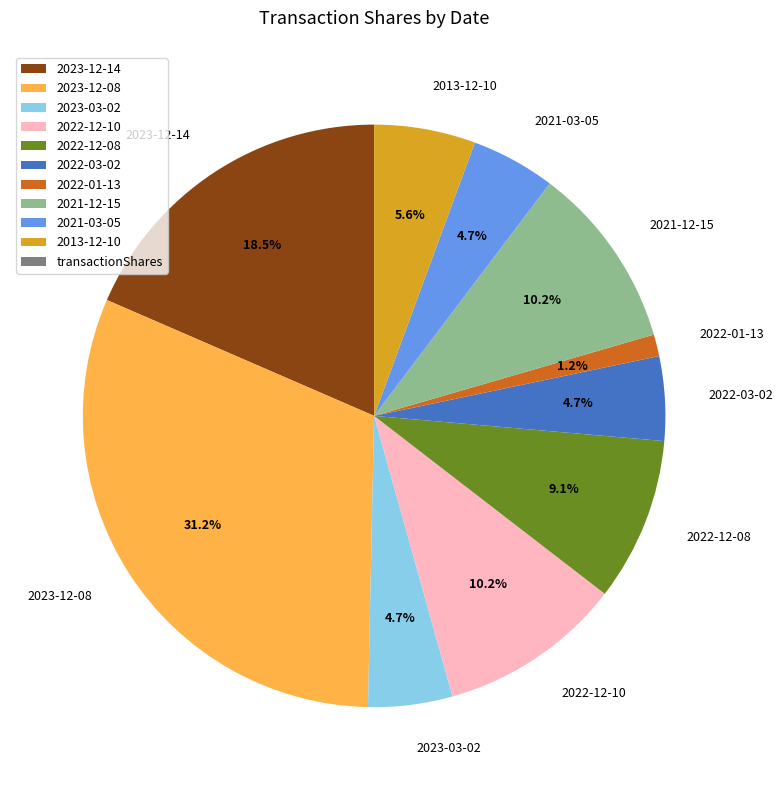

Is there any slice that represents more than half of the pie?

No